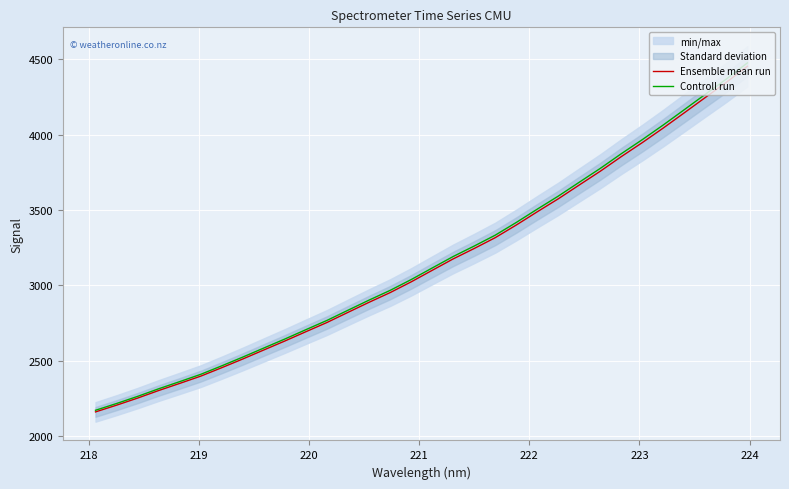

What is the minimum value for Ensemble mean run?

2160.5